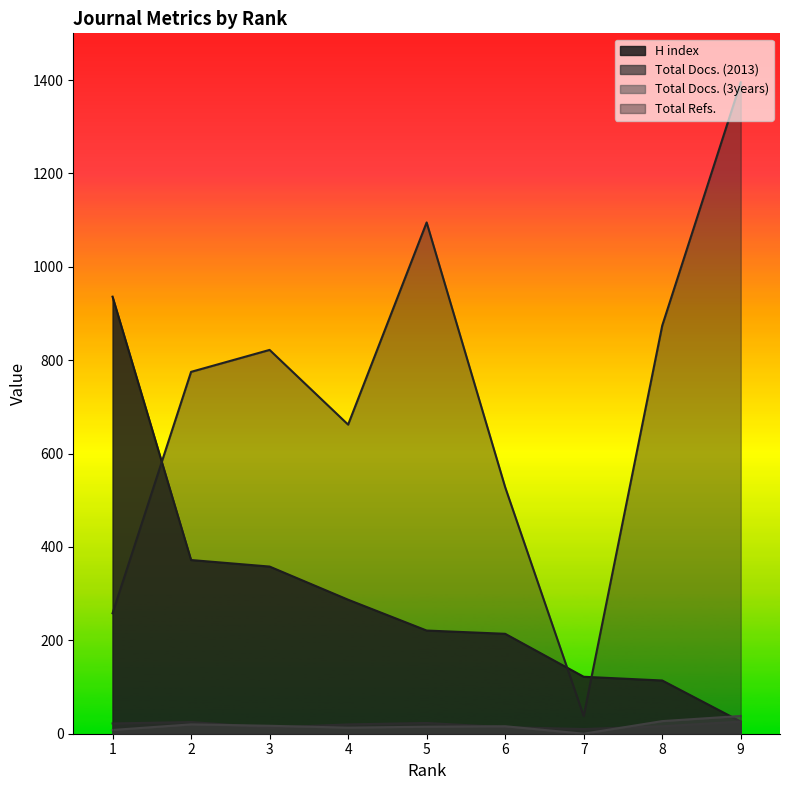

Which series changed the most between 5 and 9?

Total Refs.